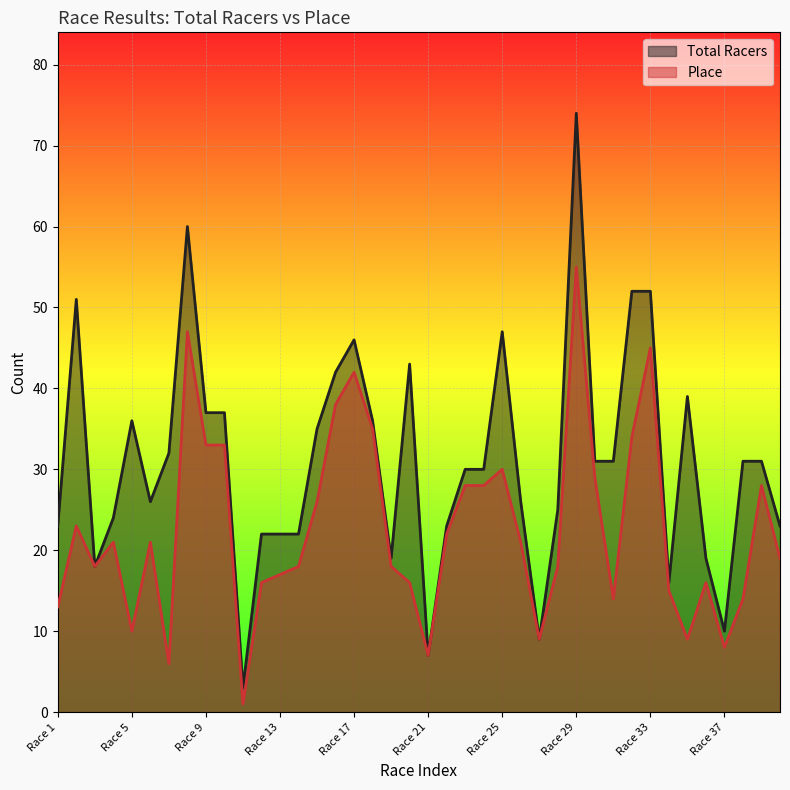

What is the approximate value of Place at Race 4?

21